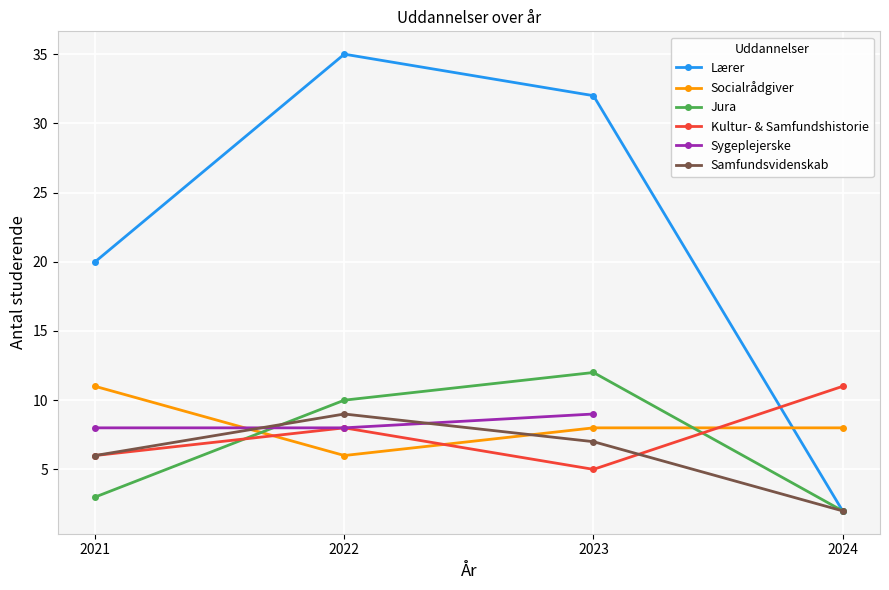

Is this an area chart (filled region under the line)?

No